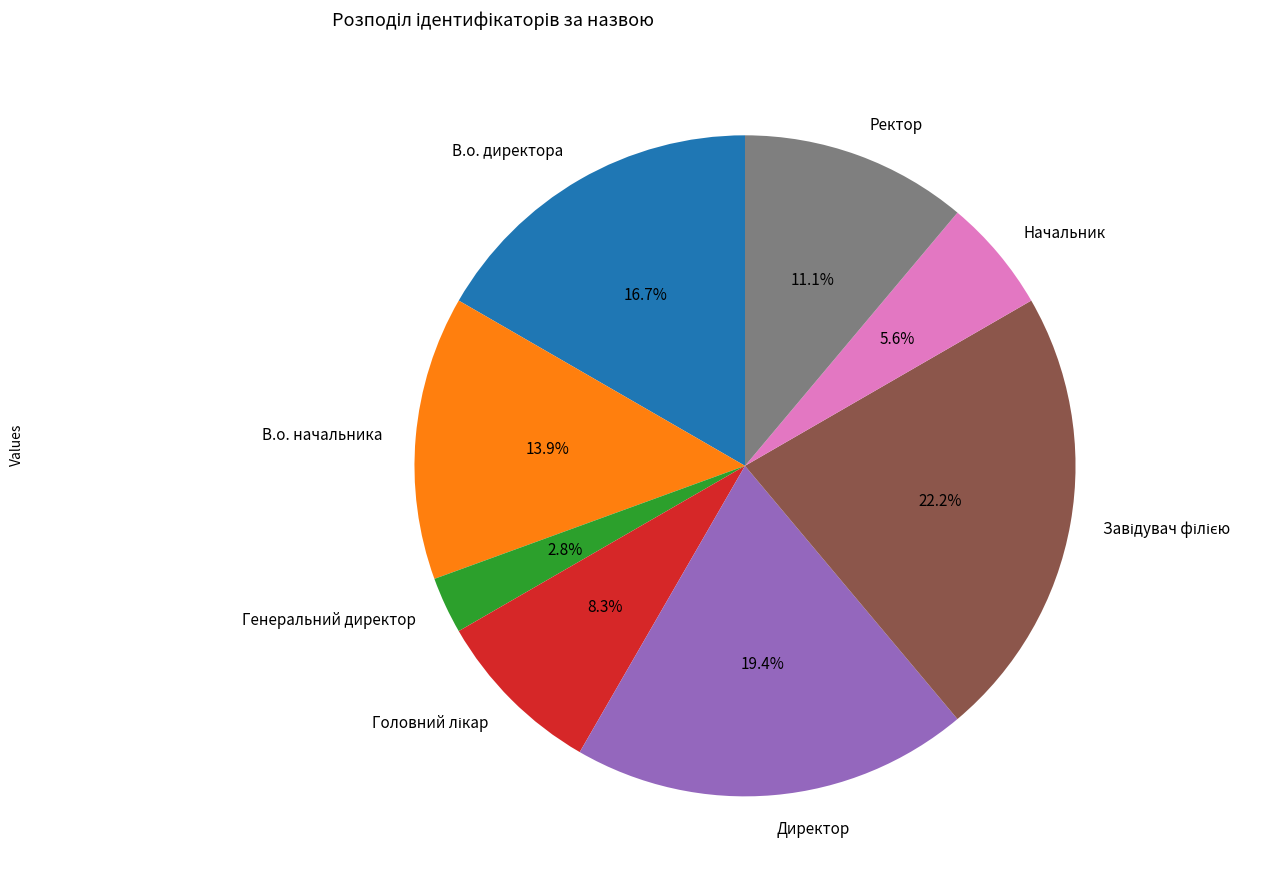

Is there any slice that represents more than half of the pie?

No